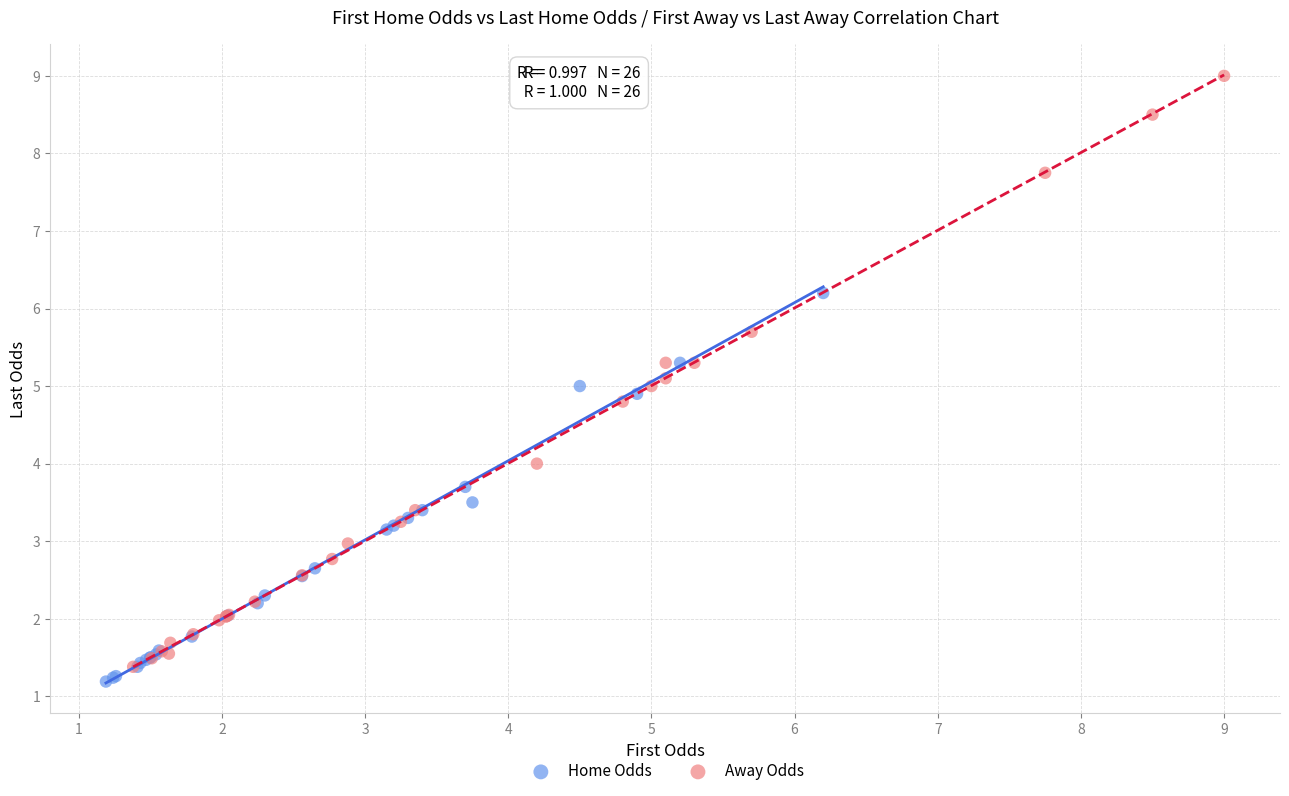

What are all the series names shown in the legend?

Home Odds, Away Odds